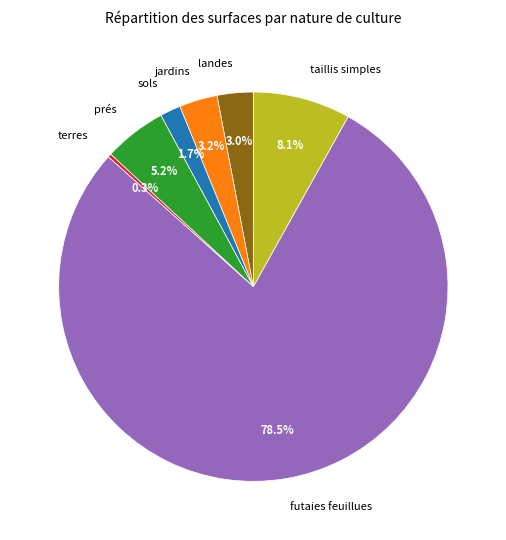

What is the smallest slice in the pie chart?

terres